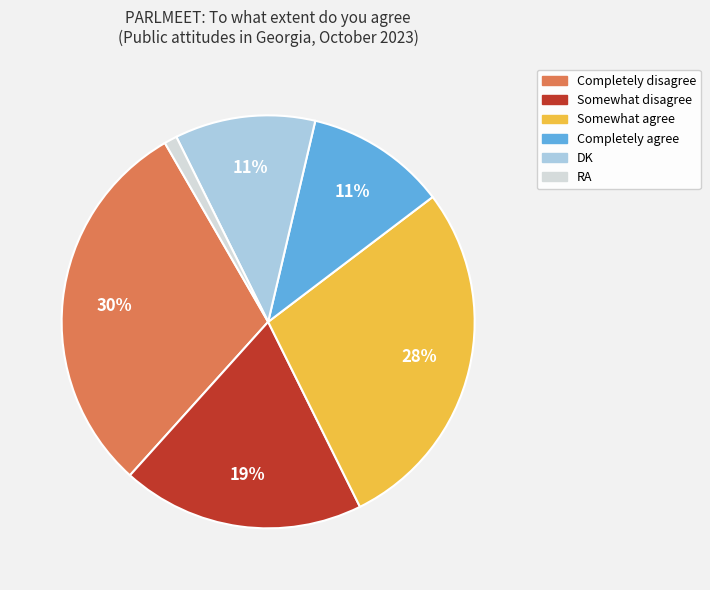

Combined, do Somewhat agree and Somewhat disagree account for over 50%?

No